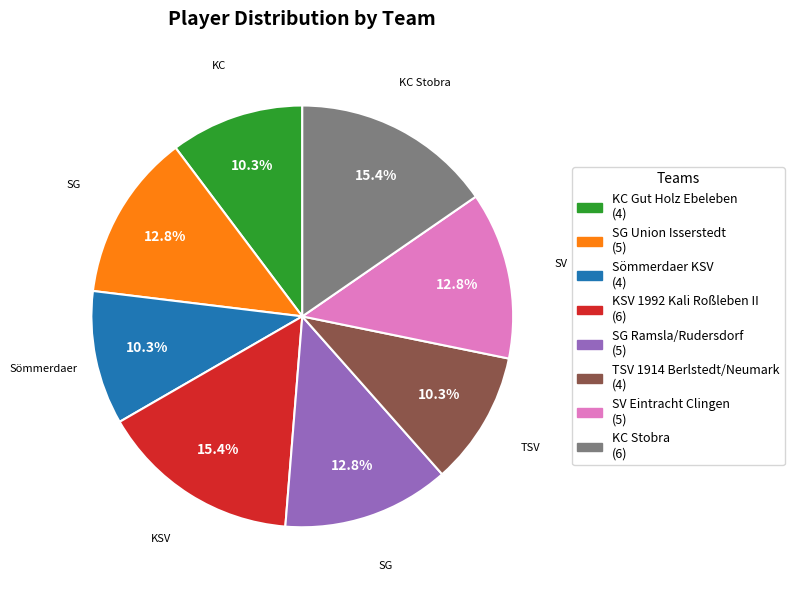

What is the total percentage of KSV 1992 Kali Roßleben II and SG Ramsla/Rudersdorf?

28.2%